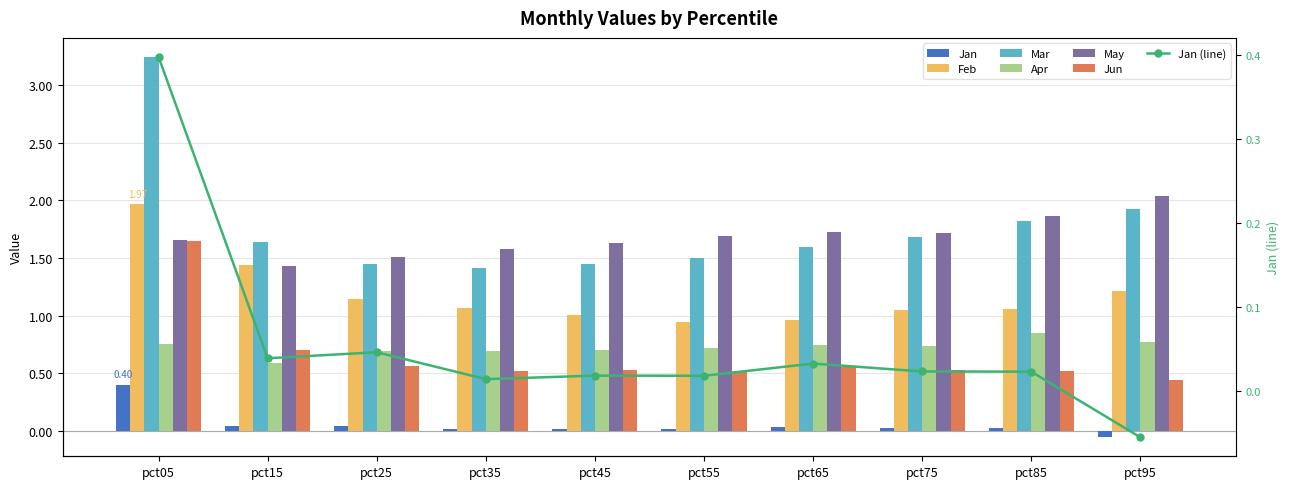

Are the bars horizontal?

No